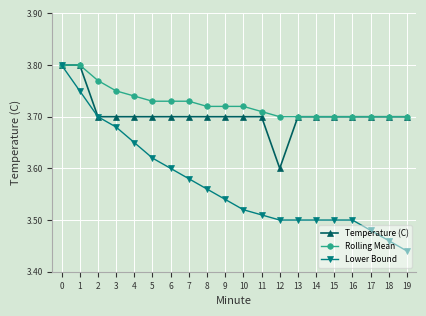

Is it true that Rolling Mean equals 3.7 at 4?

True